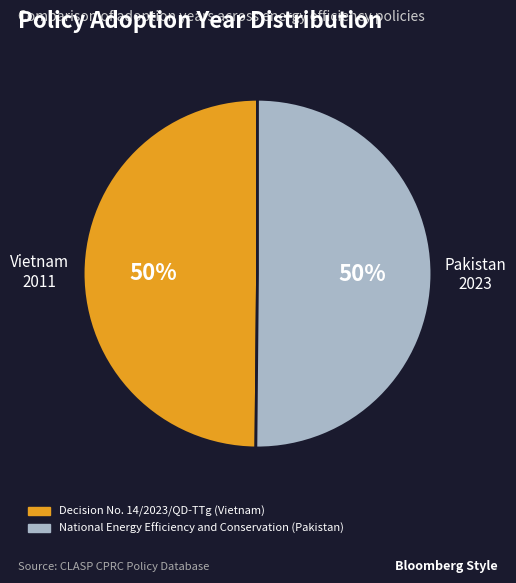

Count the number of slices in the pie.

2